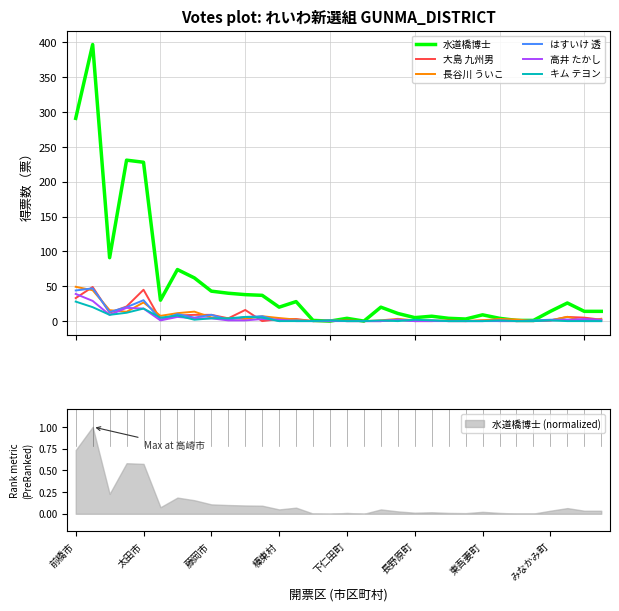

How many interior local valleys does the キム テヨン series have?

4